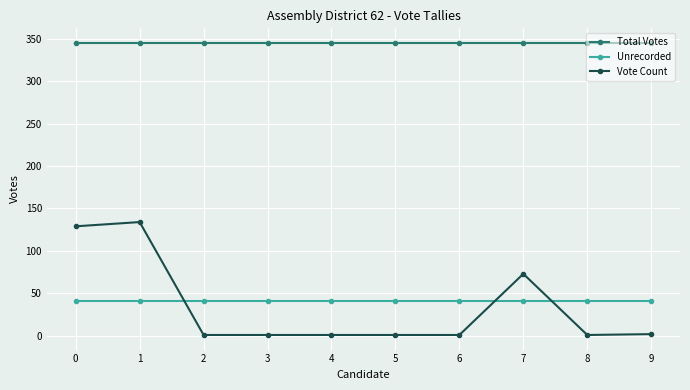

The Total Votes series shows 487 at 4. True or false?

False